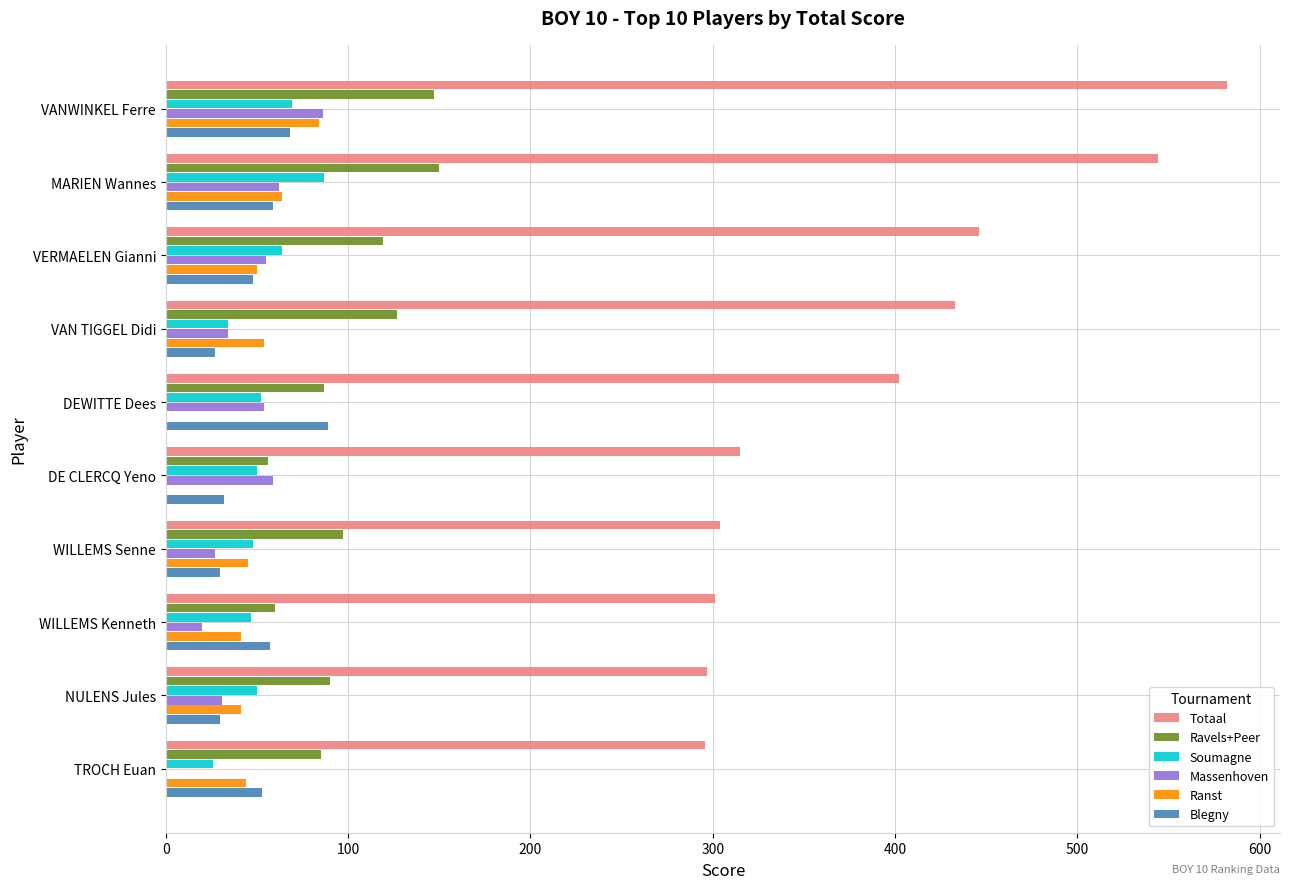

What is the total value across all series at TROCH Euan?

504